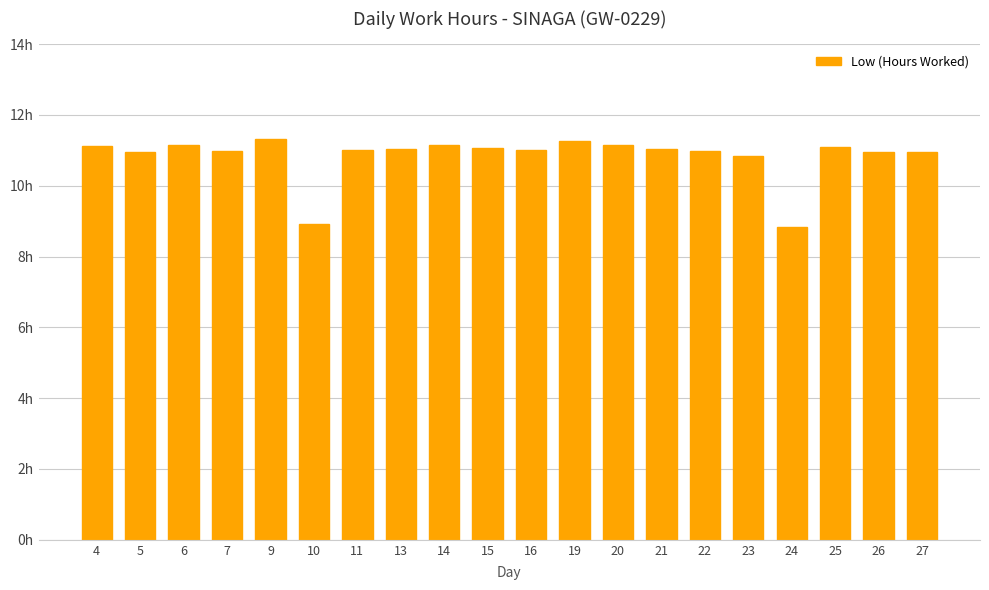

Is it true that the value at 27 is 6.4?

False